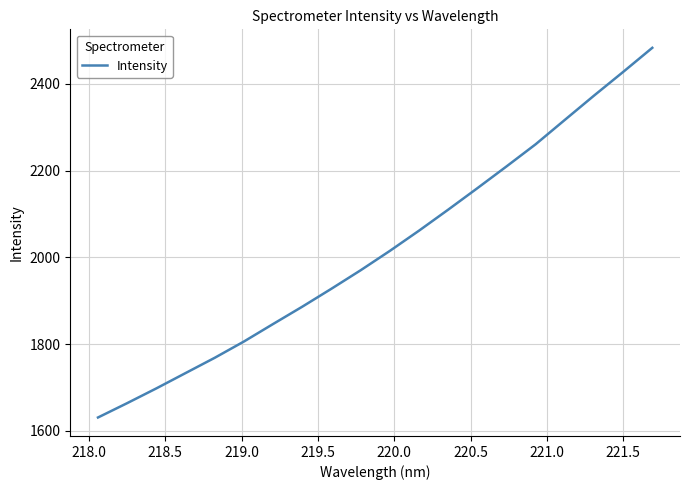

What is the greatest value displayed?

2482.7